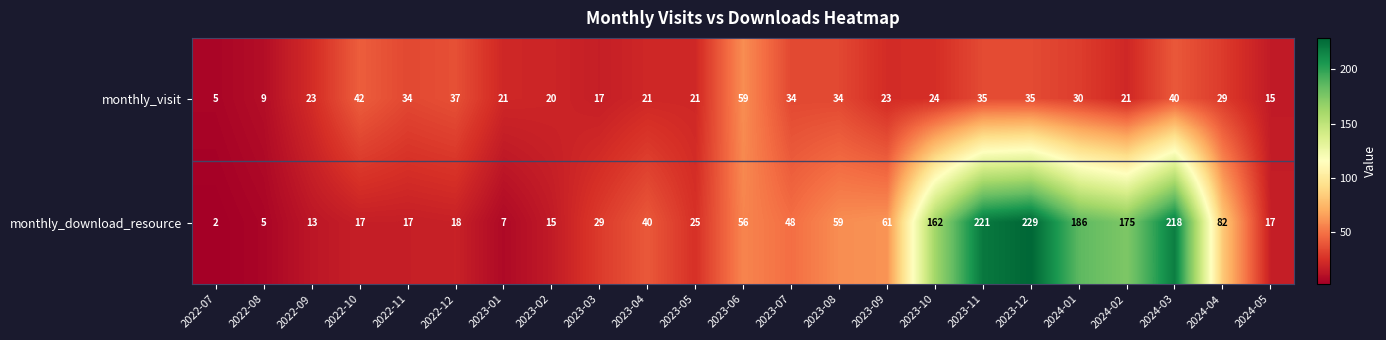

What is the total value across all series at 2023-10?

186